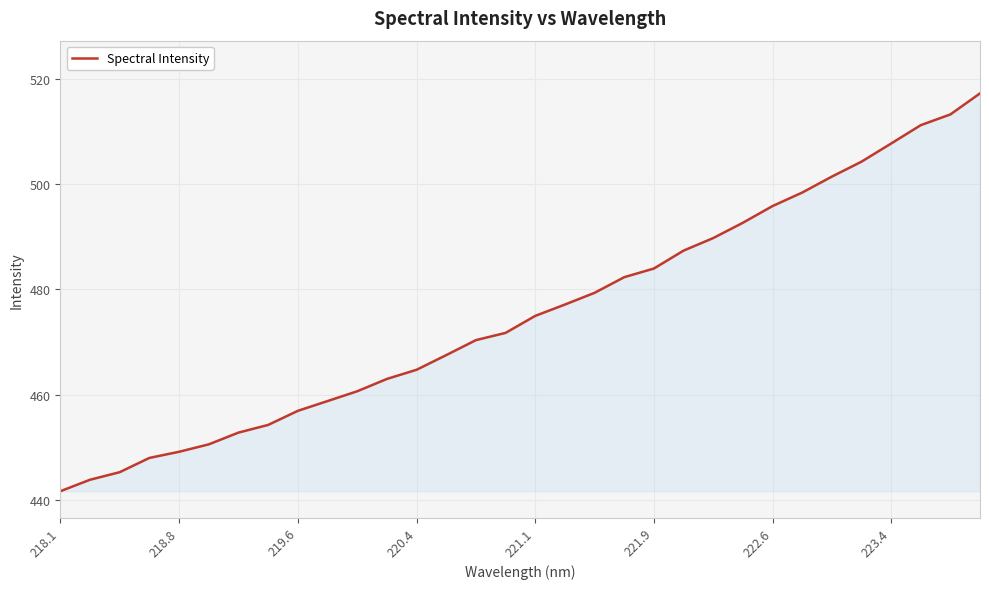

What is the minimum value shown in the chart?

441.7